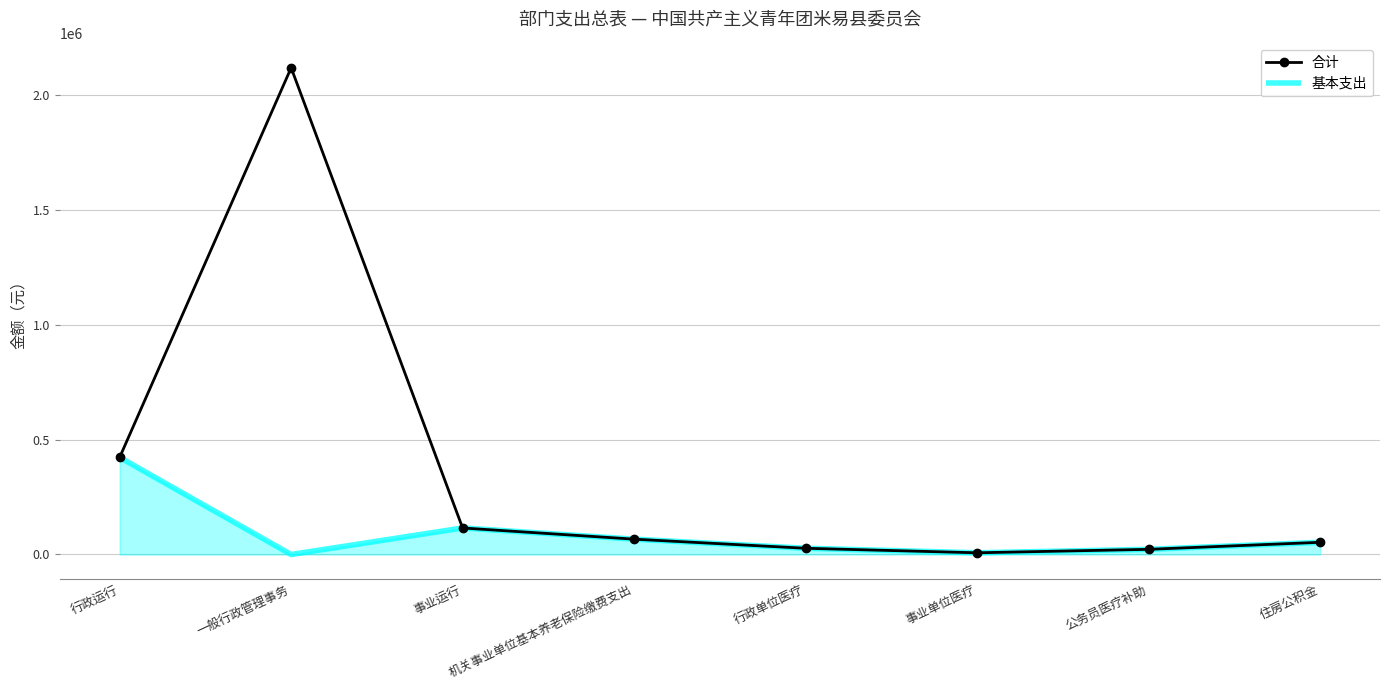

What is the sum of the 合计 values at 行政单位医疗 and 机关事业单位基本养老保险缴费支出?

93892.7